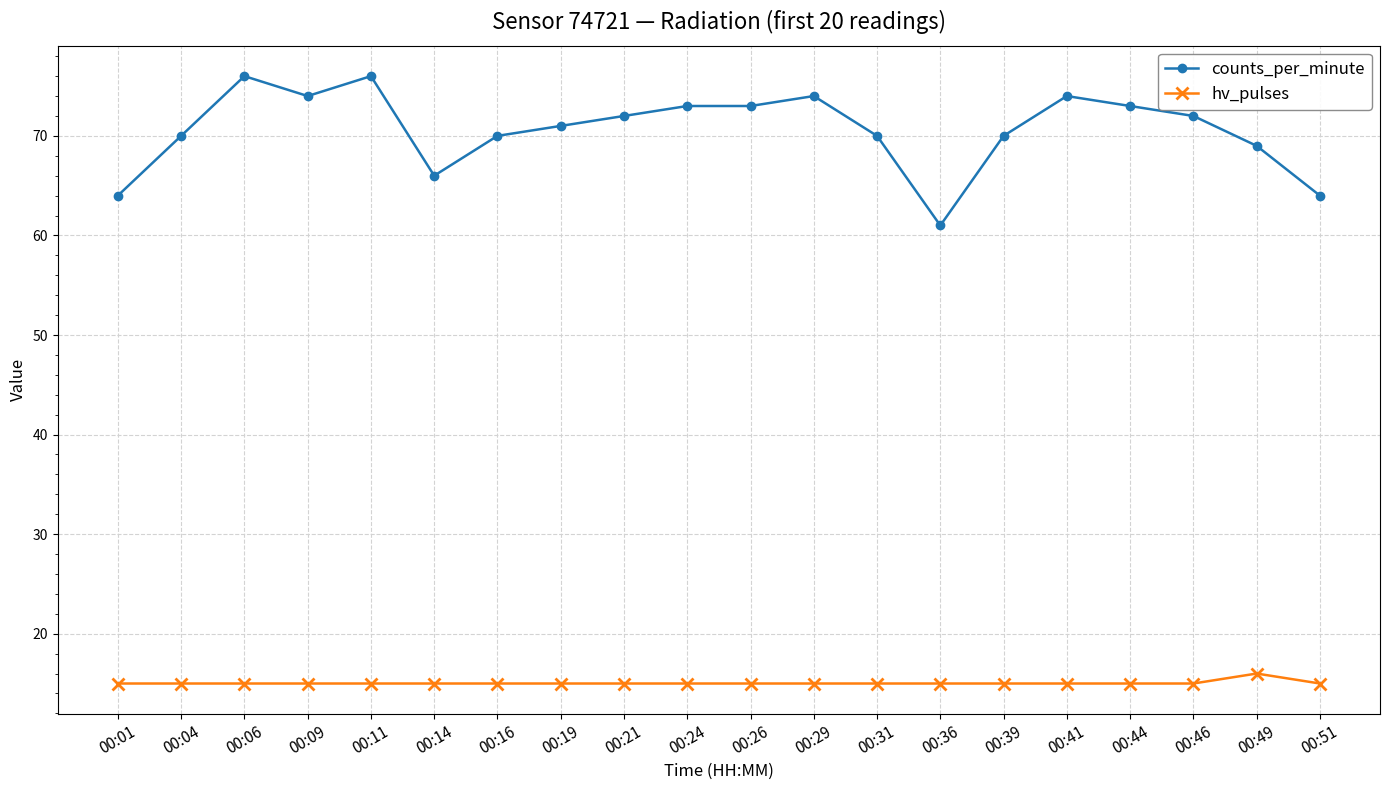

What is the sum of the counts_per_minute values at 00:36 and 00:49?

130